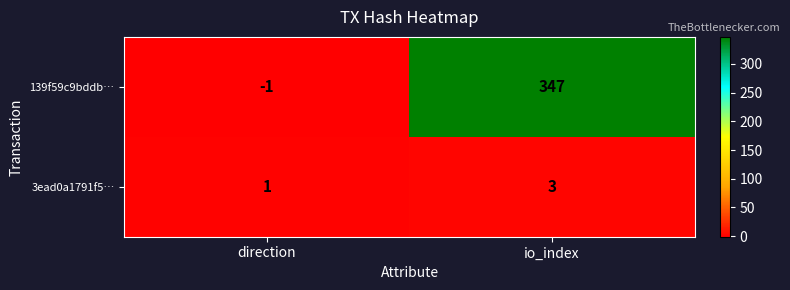

What is the sum of the 139f59c9bddb… values at io_index and direction?

346